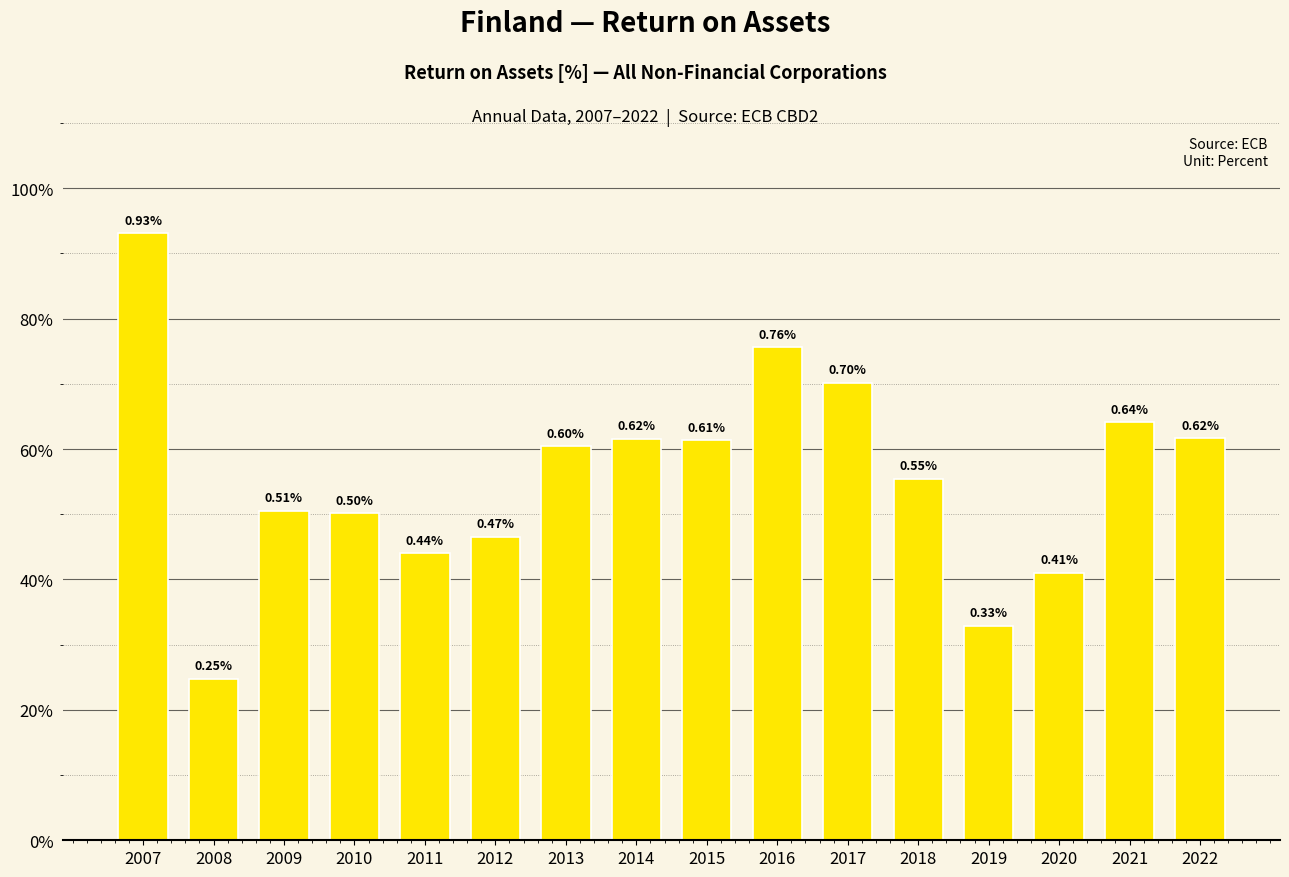

Are the bars horizontal?

No